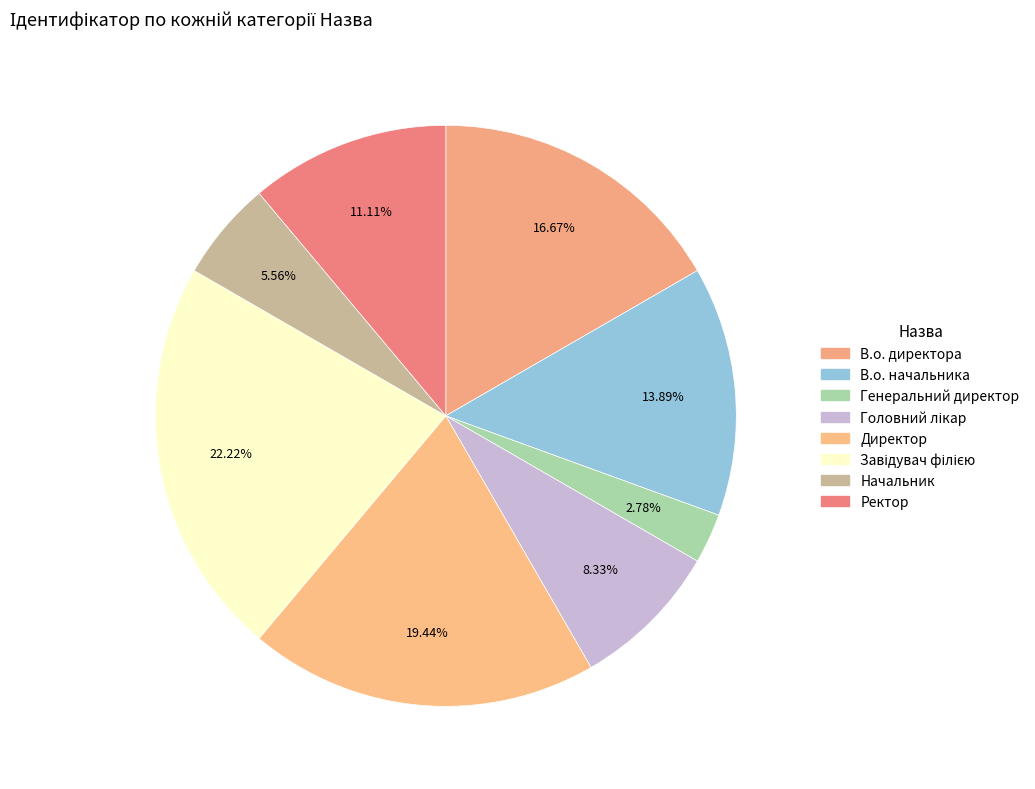

How many slices are in this pie chart?

8